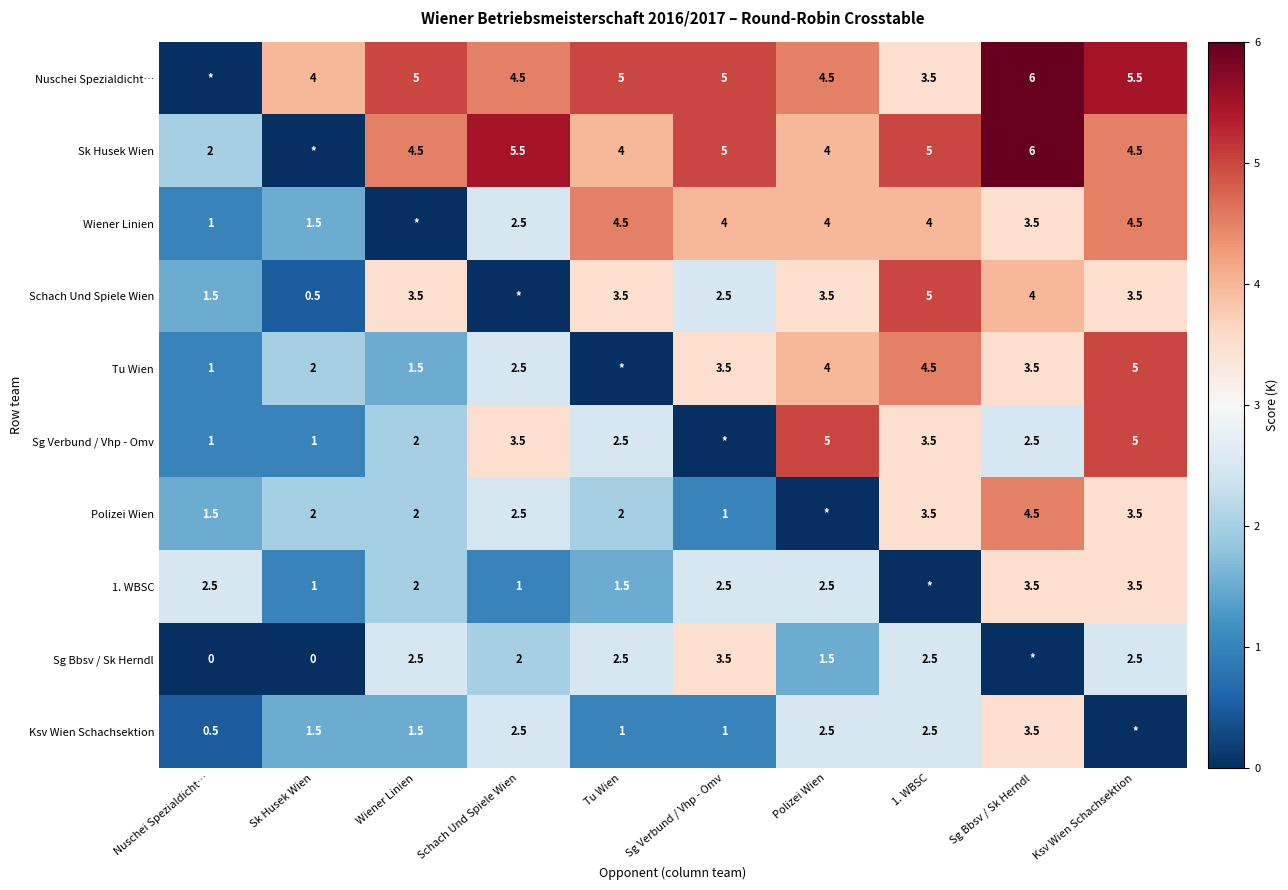

What is the sum of the 1. WBSC values at Sg Verbund / Vhp - Omv and Sg Bbsv / Sk Herndl?

6.0